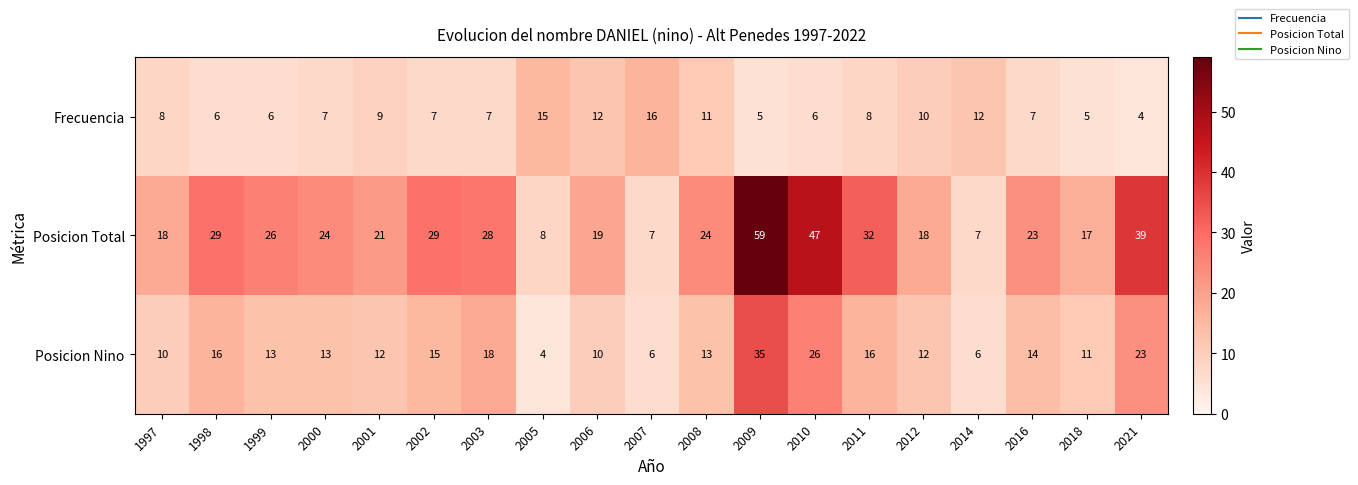

What is the average value of the Posicion Nino series?

14